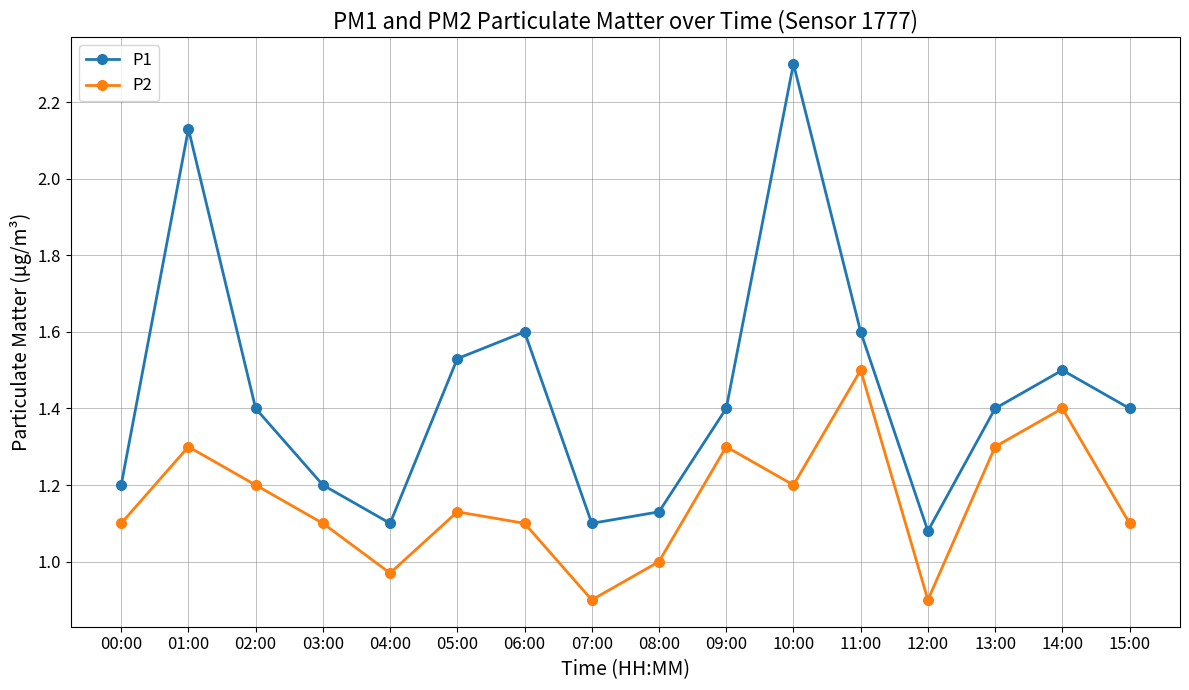

How many interior local valleys does the P2 series have?

4